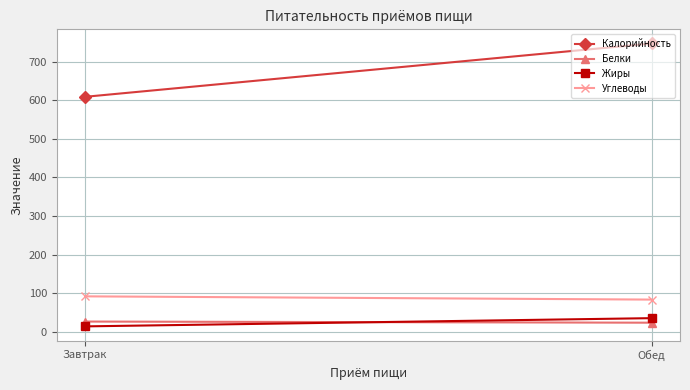

At which category is the sum across all series the highest?

Обед